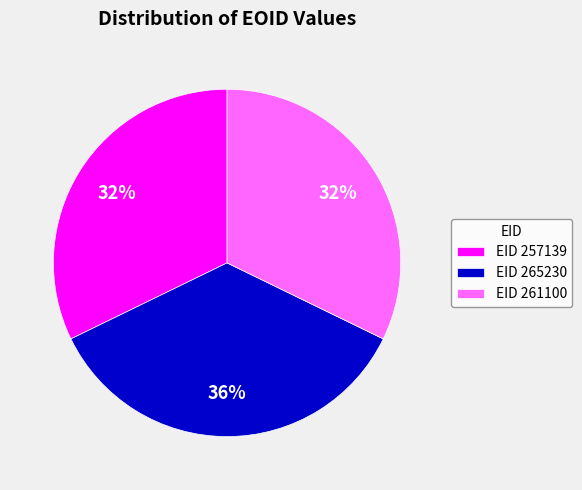

Is there any slice that represents more than half of the pie?

No